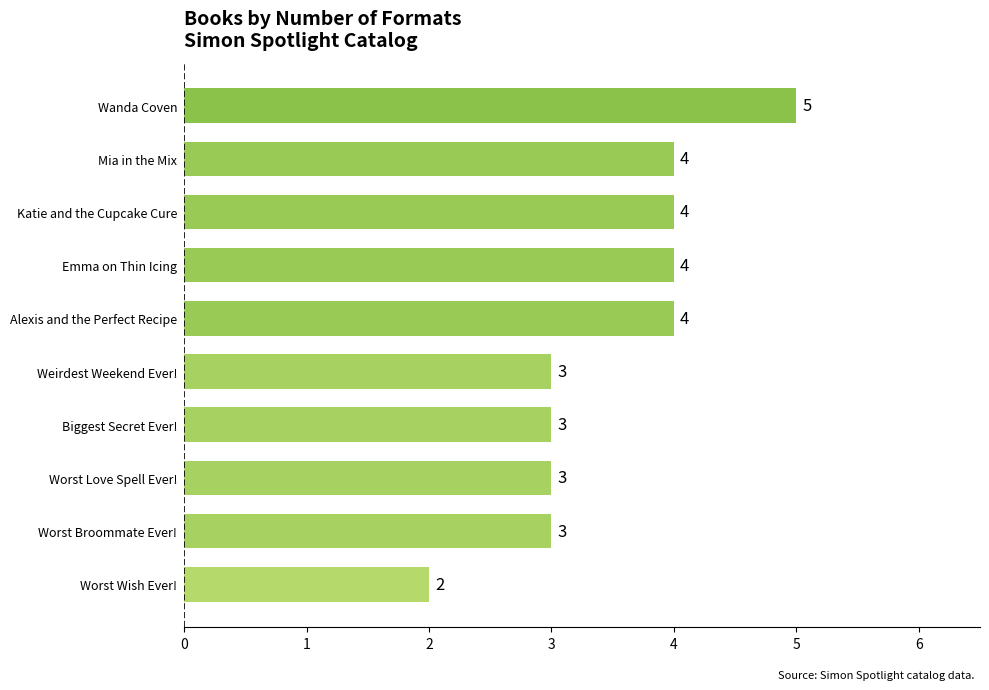

Are the bars horizontal?

Yes